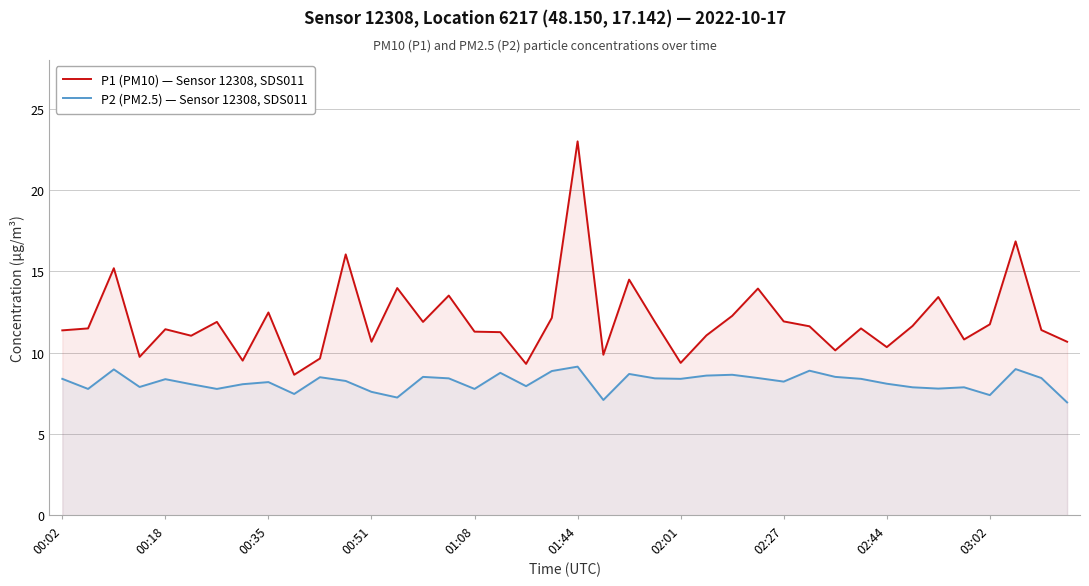

Which has a higher value, 38 or 13?

13